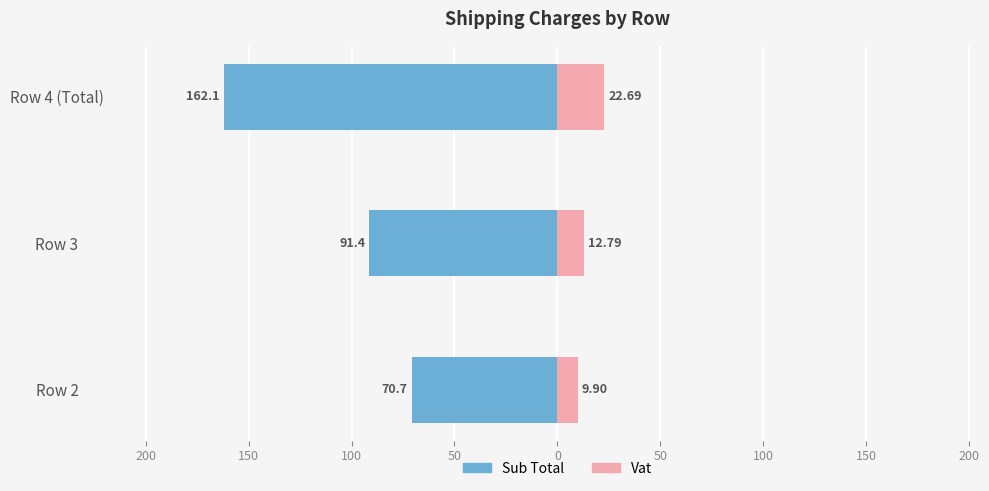

What is the sum of all Sub Total values?

-324.2